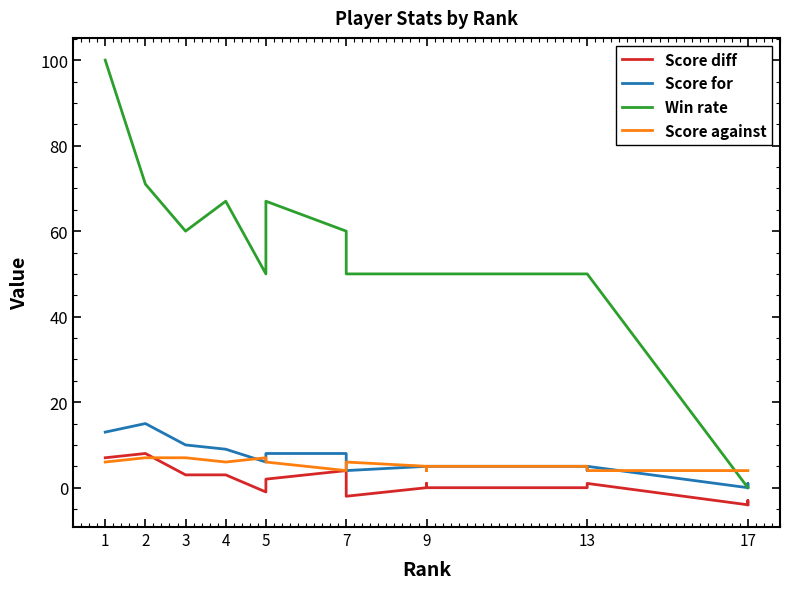

At 9, list the series in order from smallest to largest.

Score diff, Score for, Score against, Win rate